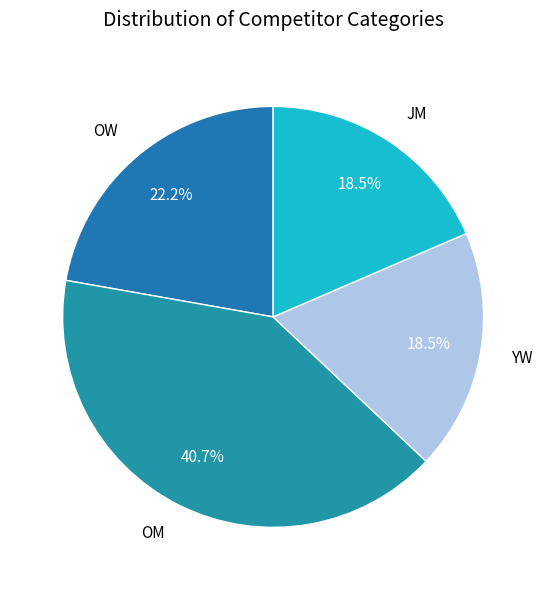

Does JM account for over 50% of the chart?

No